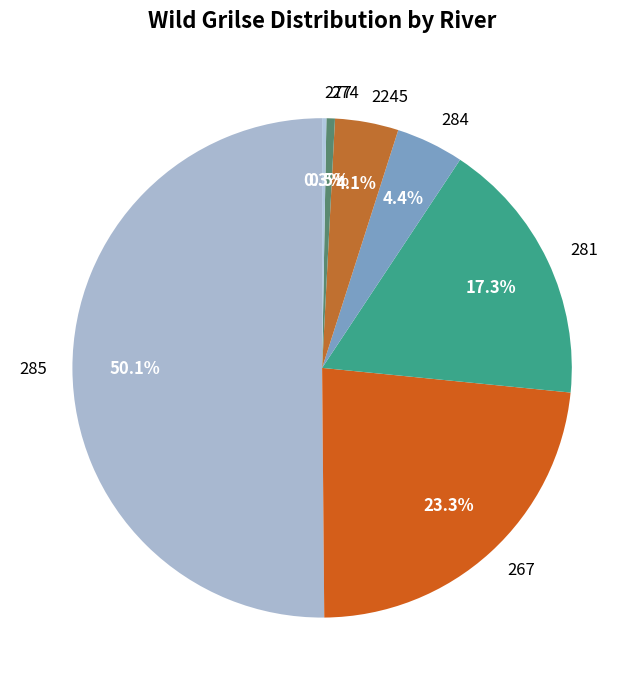

Which category has the biggest portion of the pie?

285